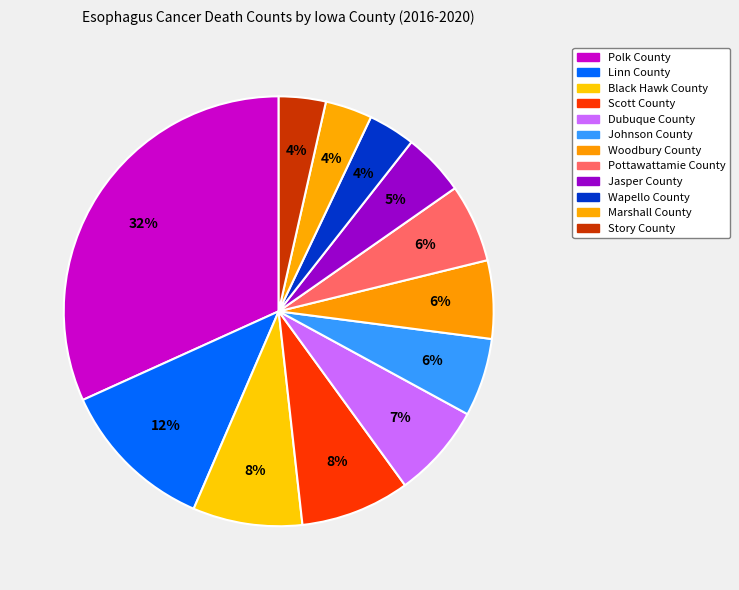

To the nearest percent, what is the difference between the largest and smallest slice percentages?

28%